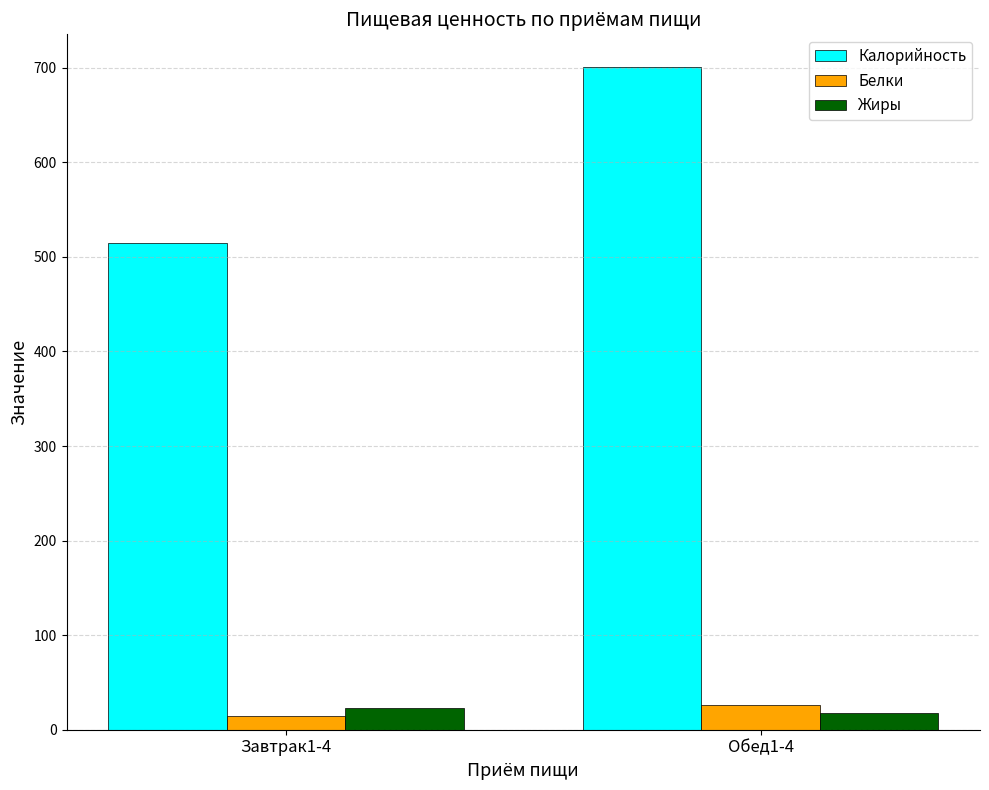

Which series has the largest range (max minus min)?

Калорийность